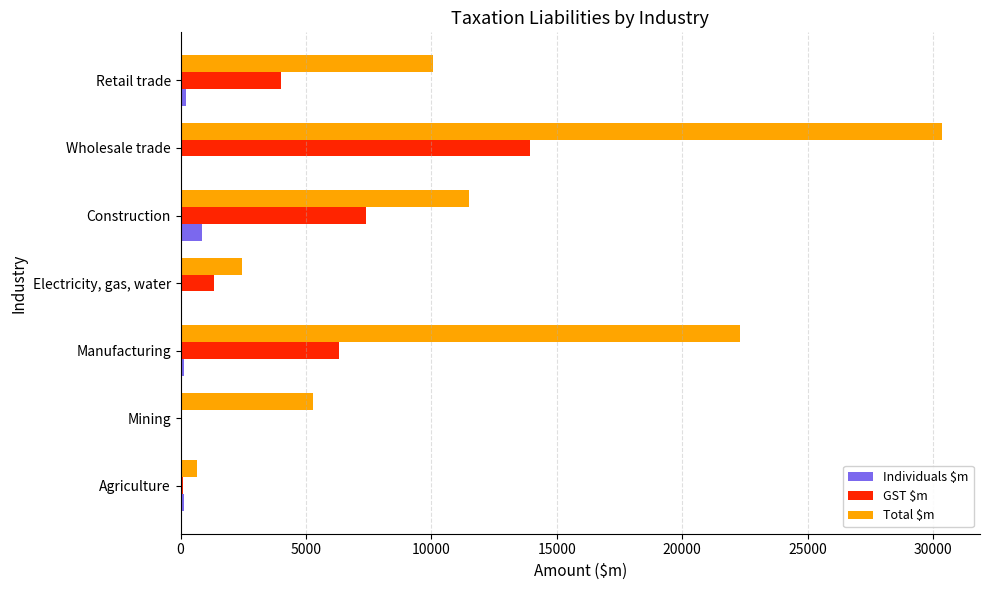

What is the maximum value for GST $m?

13923